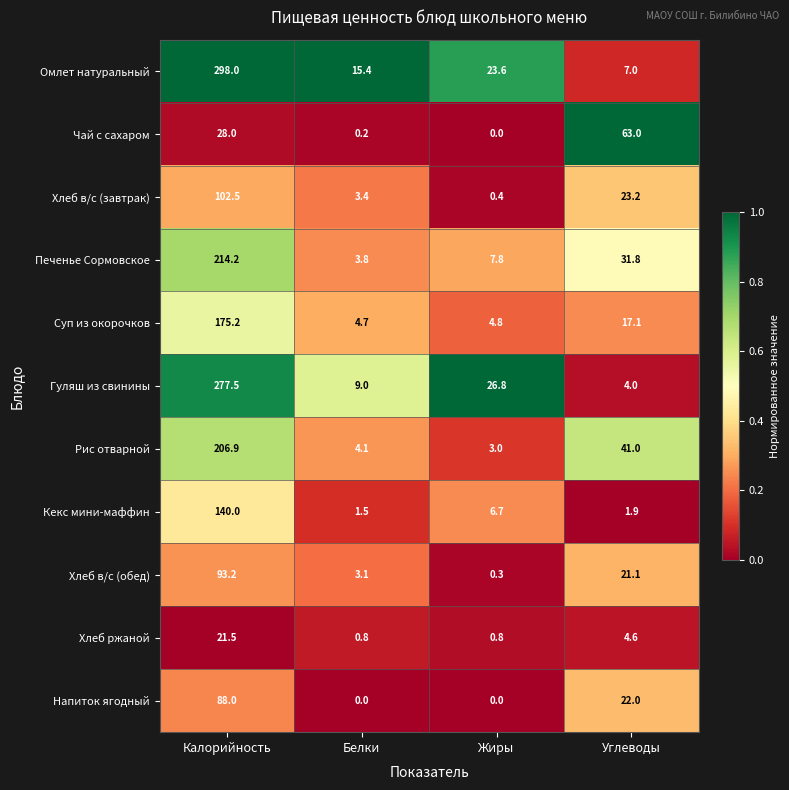

What is the highest value of the Чай с сахаром series?

63.0